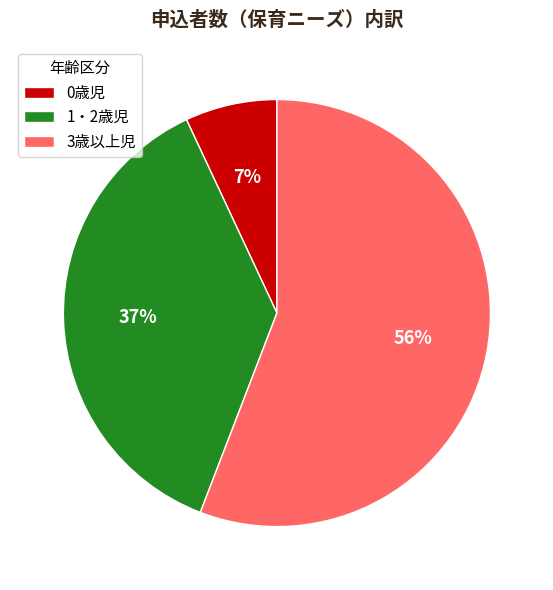

How many slices are in this pie chart?

3